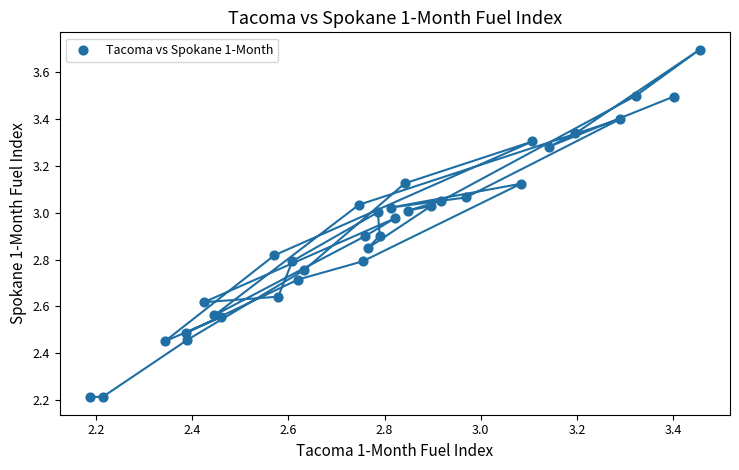

What is the range of Y values (max minus min)?

1.5